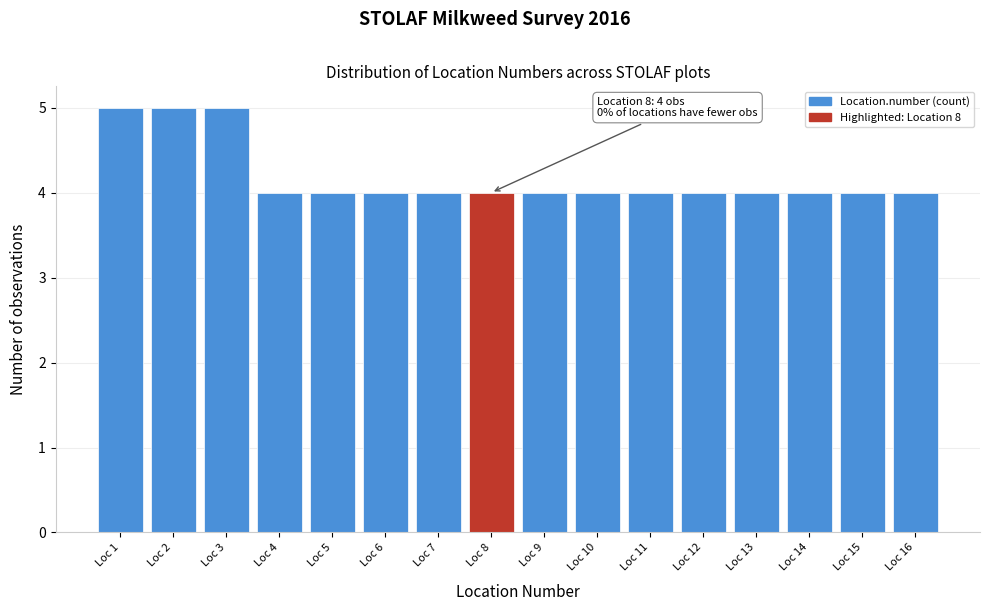

Reading left to right, transcribe all the data shown in this chart.

Loc 1=5	Loc 2=5	Loc 3=5	Loc 4=4	Loc 5=4	Loc 6=4	Loc 7=4	Loc 8=4	Loc 9=4	Loc 10=4	Loc 11=4	Loc 12=4	Loc 13=4	Loc 14=4	Loc 15=4	Loc 16=4